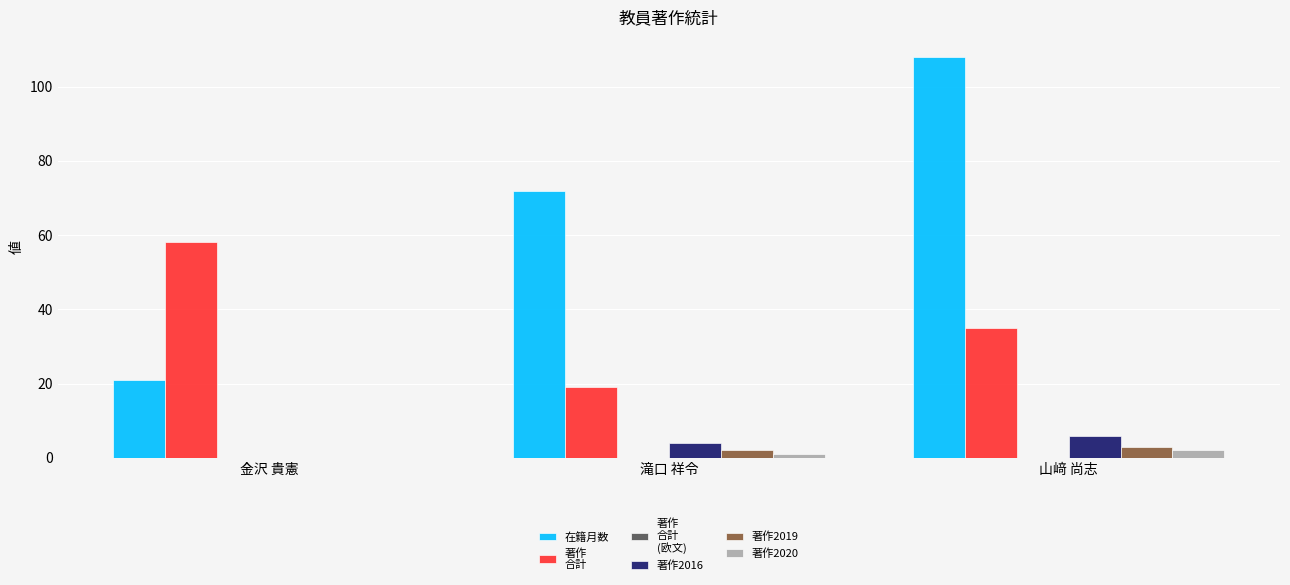

How many series are shown in this chart?

5